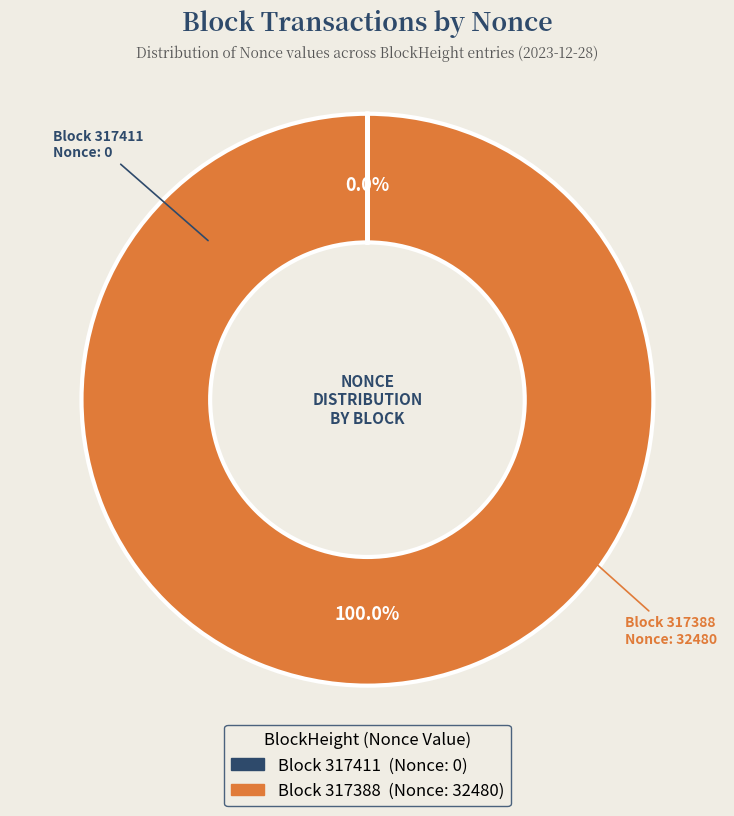

Does any single category account for the majority?

Yes